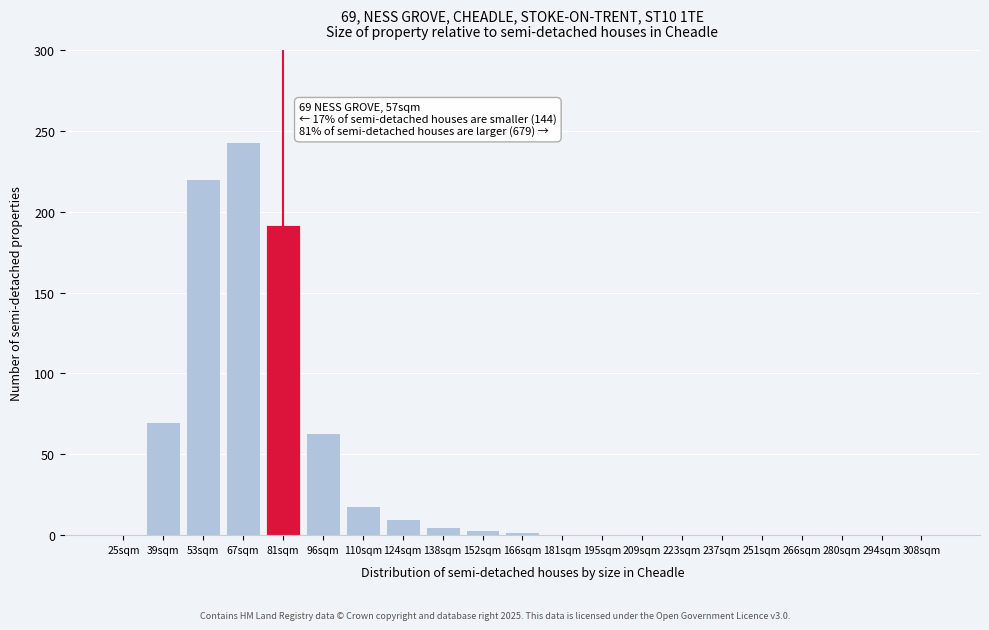

The chart shows a value of 5 at 138sqm. True or false?

True